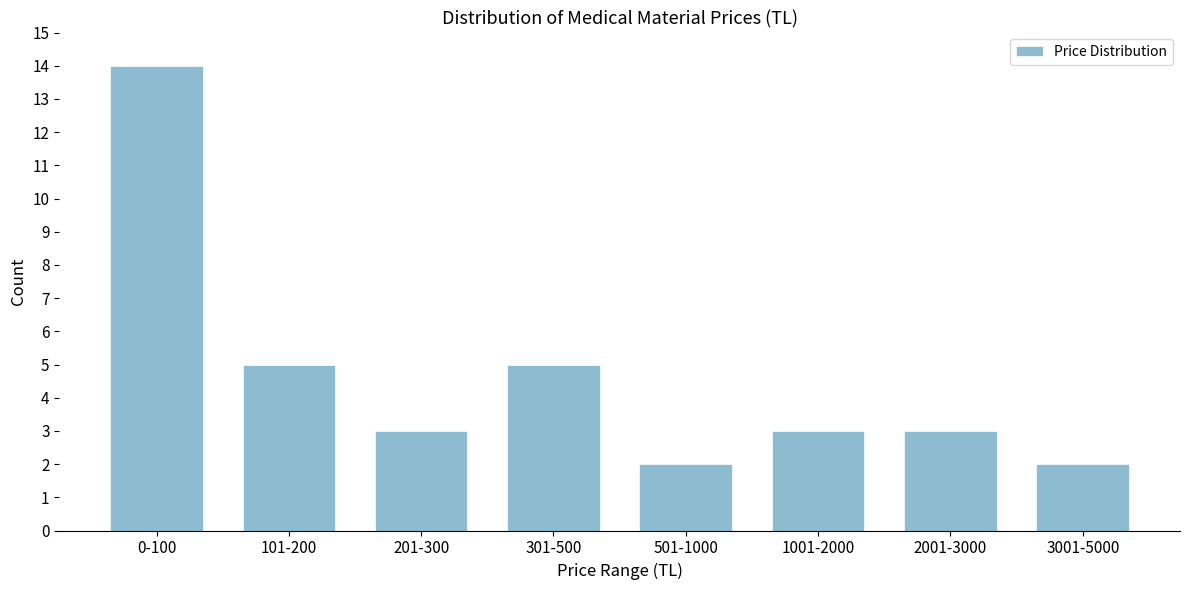

Reading left to right, transcribe all the data shown in this chart.

0-100=14	101-200=5	201-300=3	301-500=5	501-1000=2	1001-2000=3	2001-3000=3	3001-5000=2